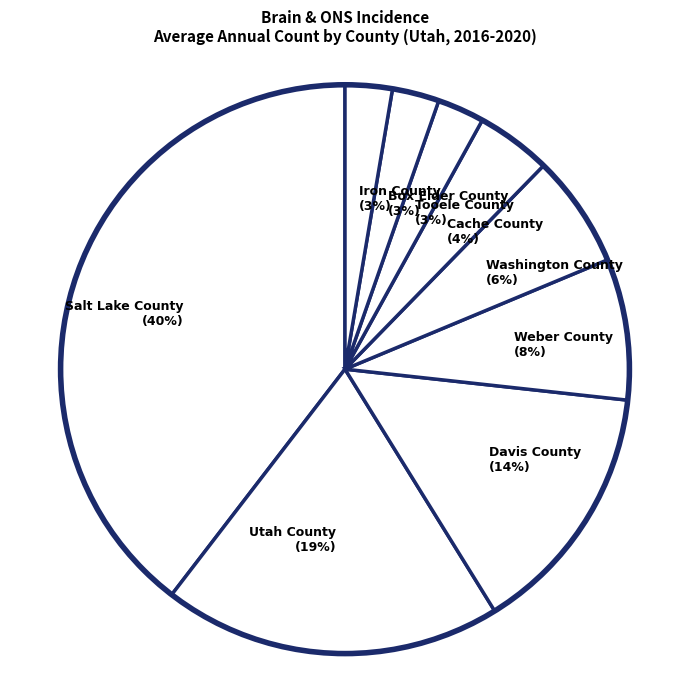

To the nearest percent, what percentage of the pie is Cache County?

4%